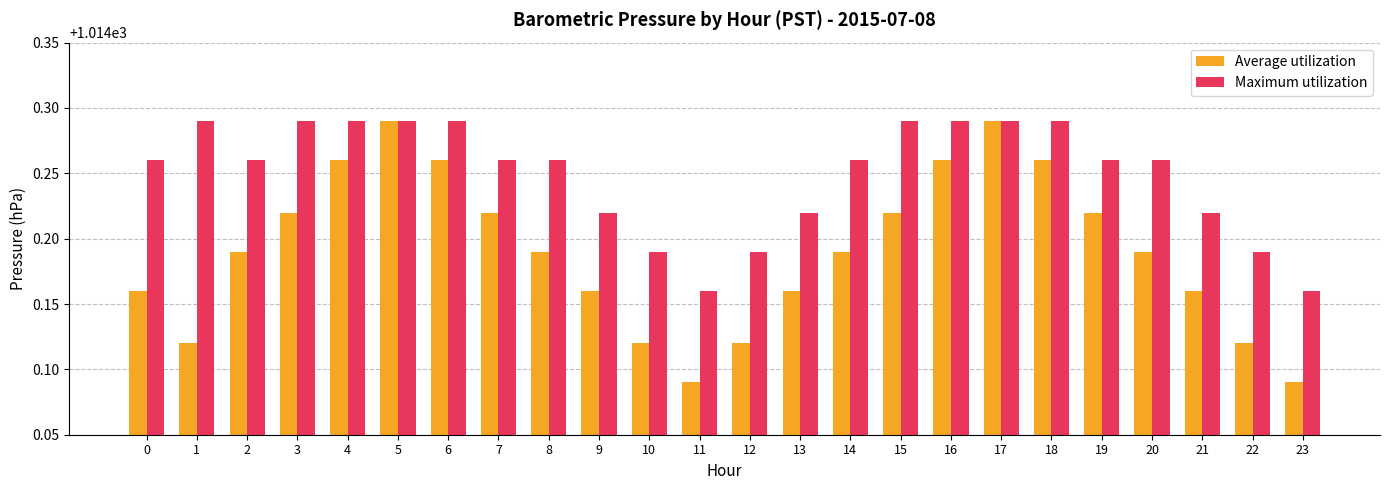

Is it true that Average utilization equals 1791.1 at 8?

False